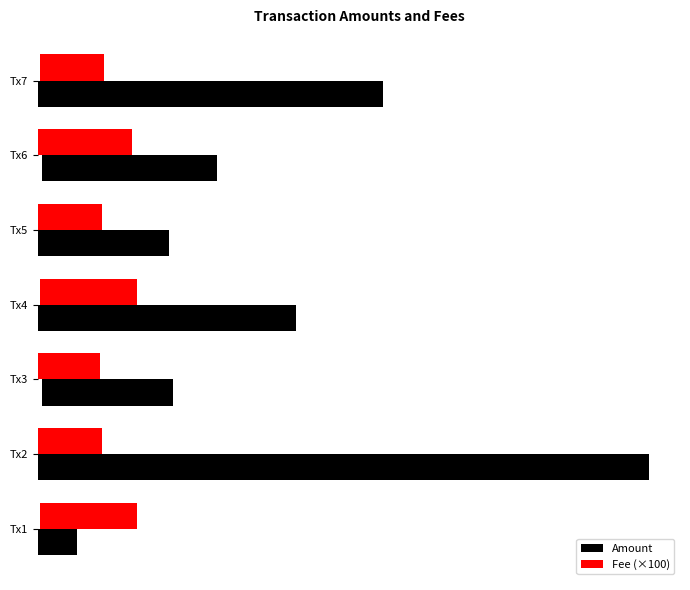

Which series changed the most between Tx1 and Tx7?

Amount